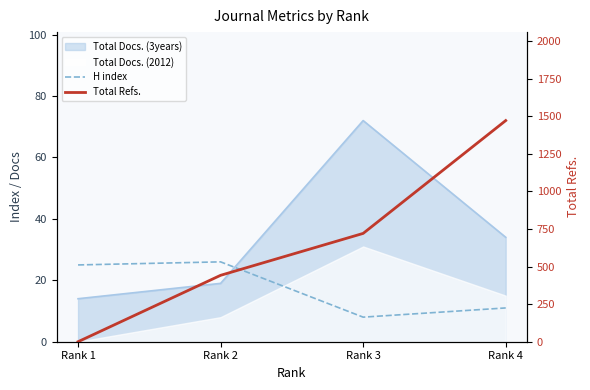

What is the maximum value for H index?

26